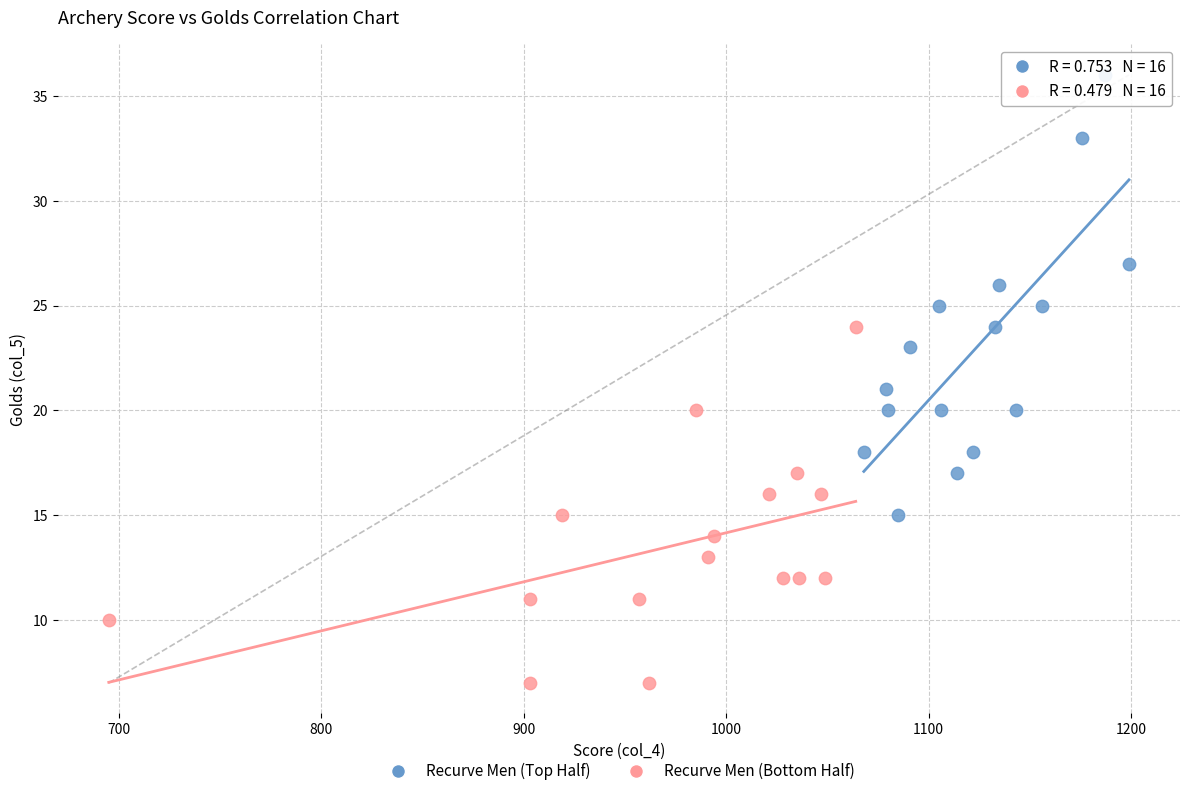

What are all the series names shown in the legend?

Recurve Men (Top Half), Recurve Men (Bottom Half)